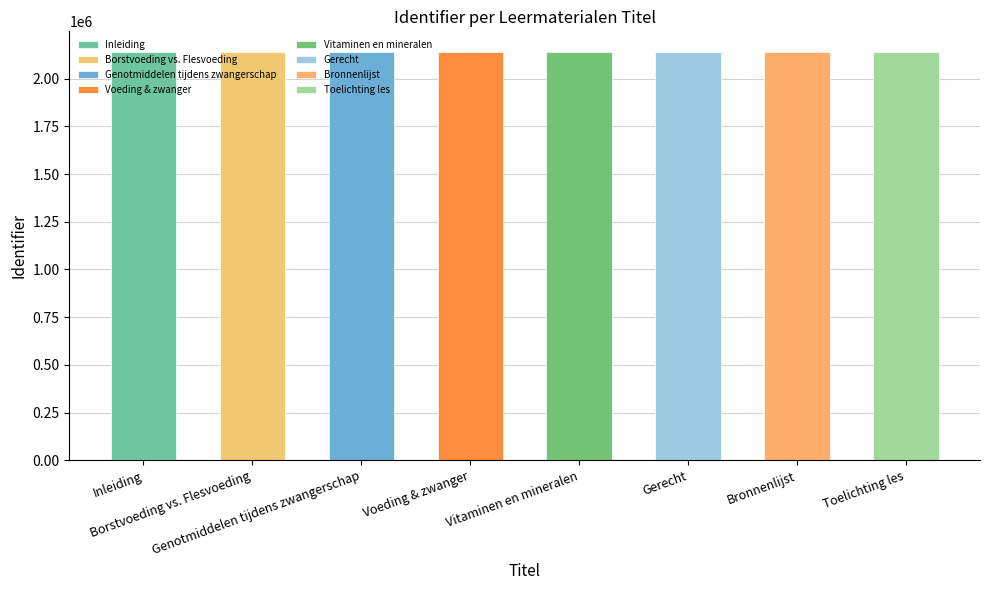

What is the sum of all values?

17115105